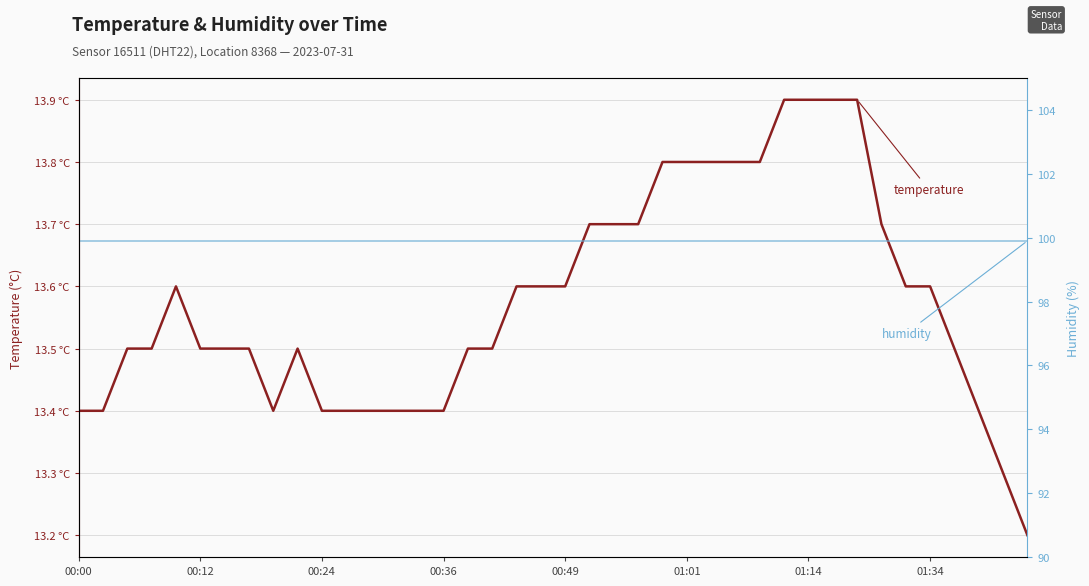

What are all the series names shown in the legend?

temperature, humidity